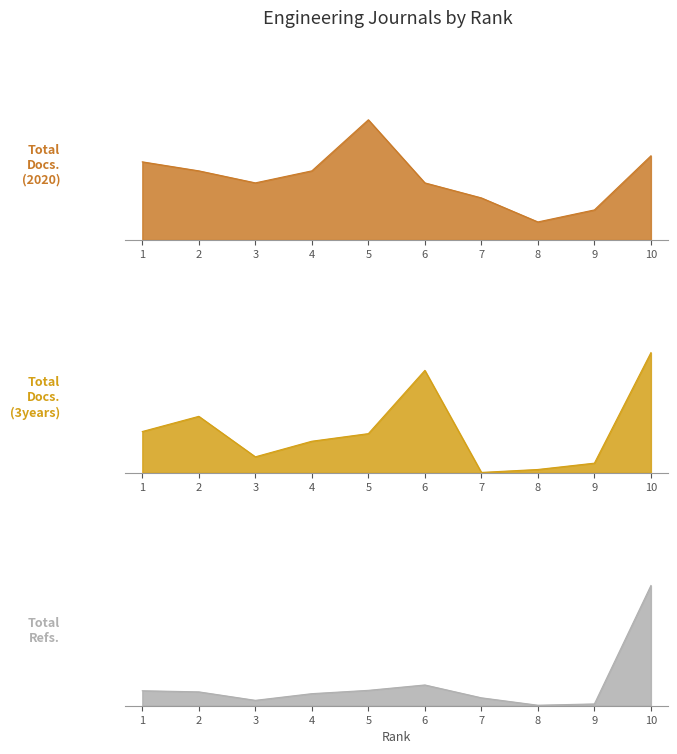

What is the greatest value displayed?

2141